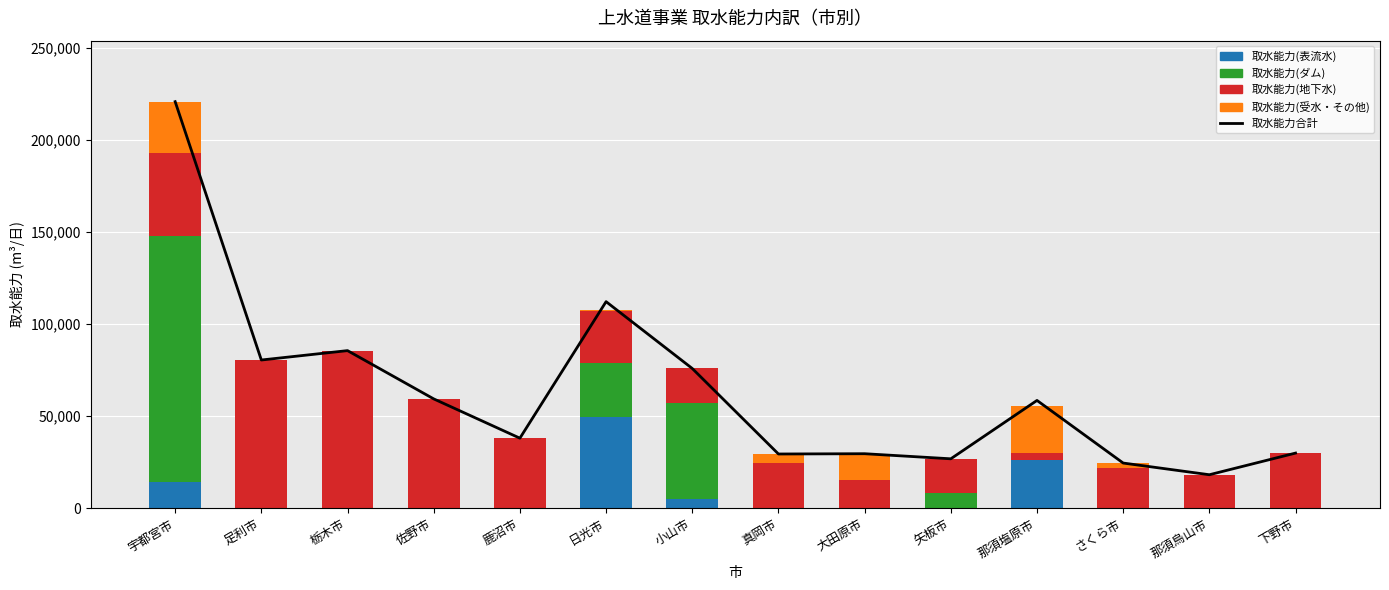

What is the total value across all series at さくら市?

49072